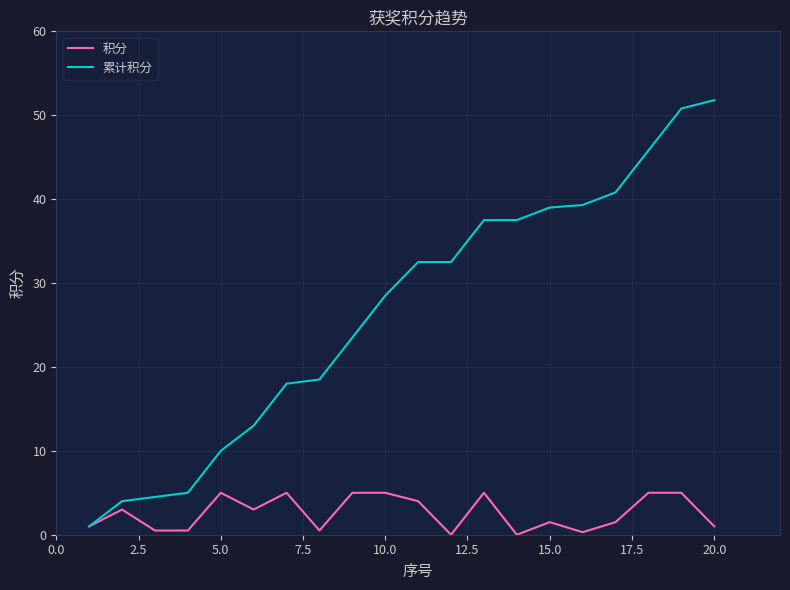

Which series has the widest spread of values?

累计积分